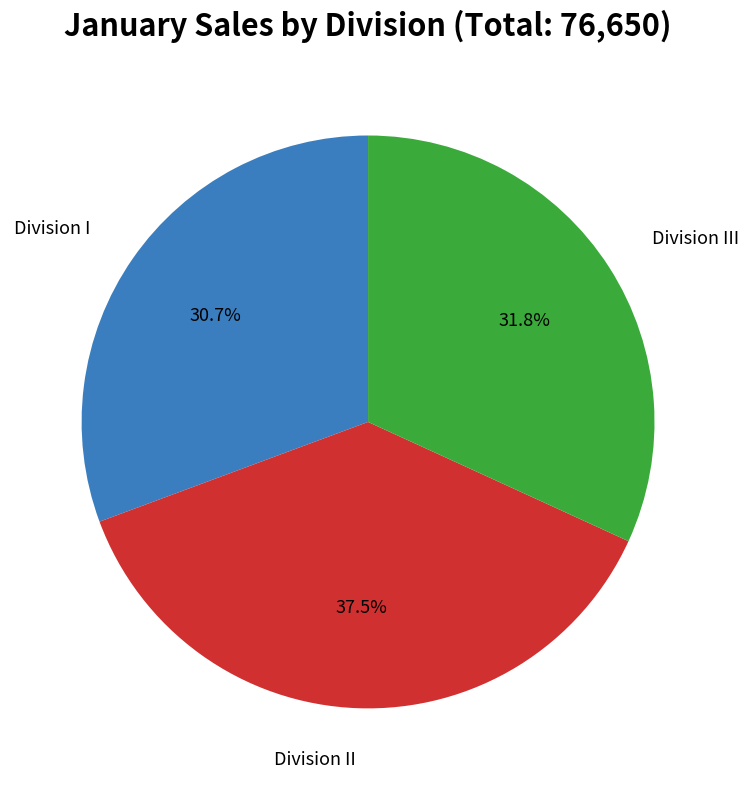

To the nearest percent, what is the difference between the largest and smallest slice percentages?

7%